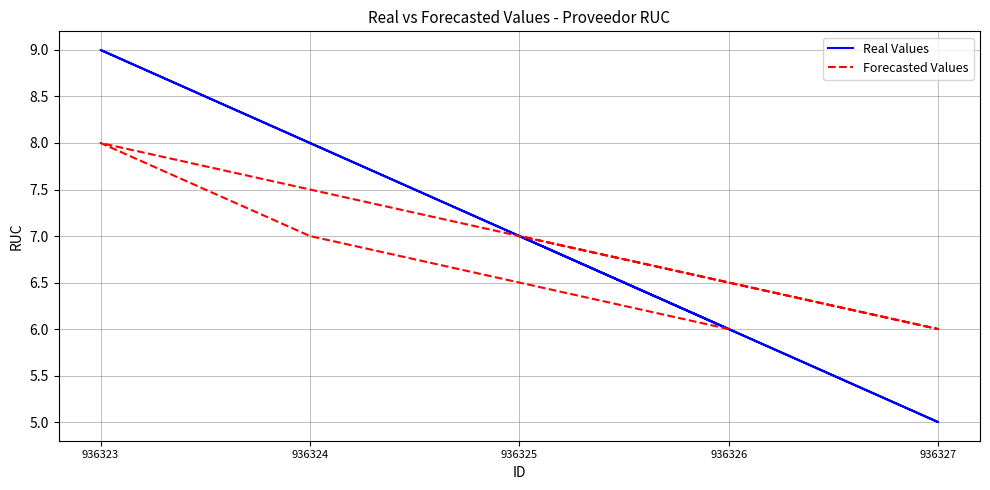

True or false: Forecasted Values has a value of 8 at 936326.

False